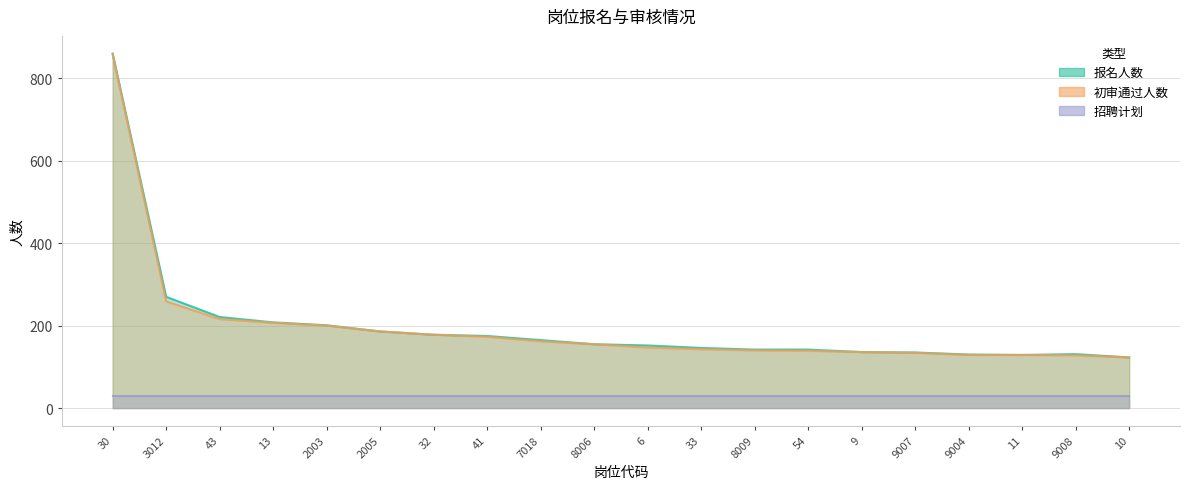

How many values in the 初审通过人数 series exceed 155?

9